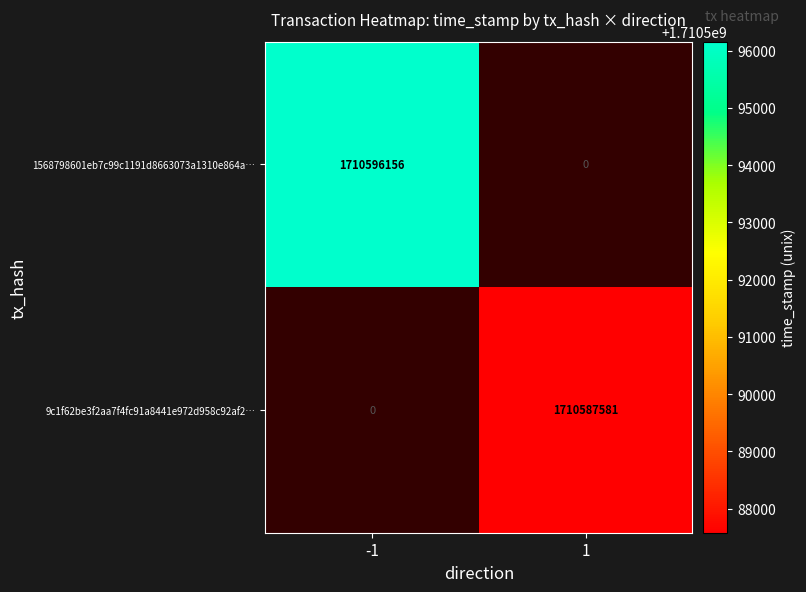

Is it true that 1568798601eb7c99c1191d8663073a1310e864a… equals 1710596156 at -1?

True